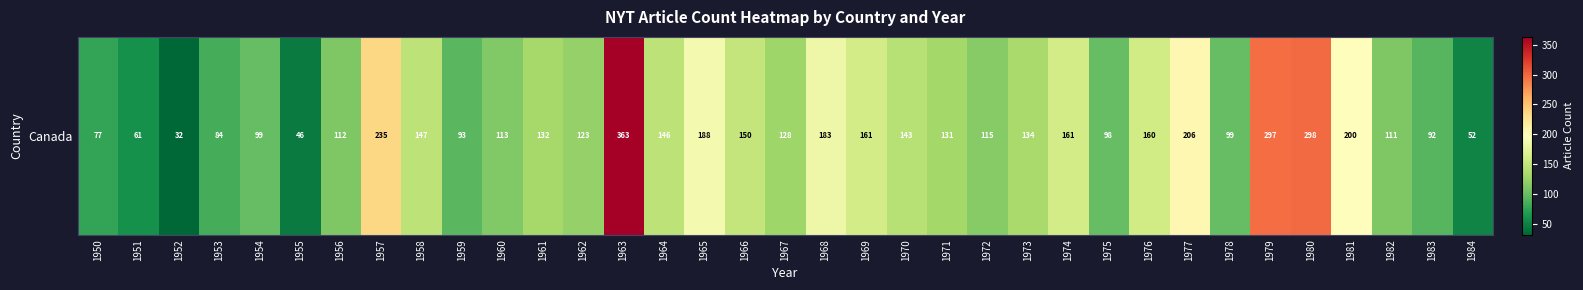

Reading left to right, transcribe all the data shown in this chart.

77	61	32	84	99	46	112	235	147	93	113	132	123	363	146	188	150	128	183	161	143	131	115	134	161	98	160	206	99	297	298	200	111	92	52